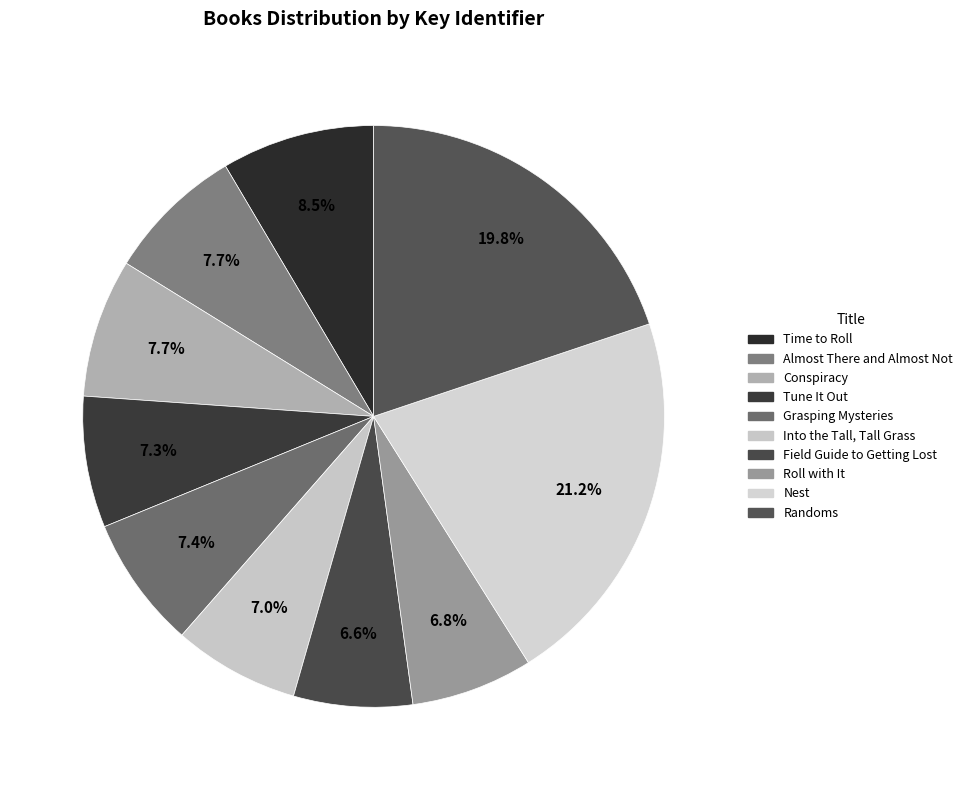

Do Roll with It and Into the Tall, Tall Grass together represent more than half of the pie?

No